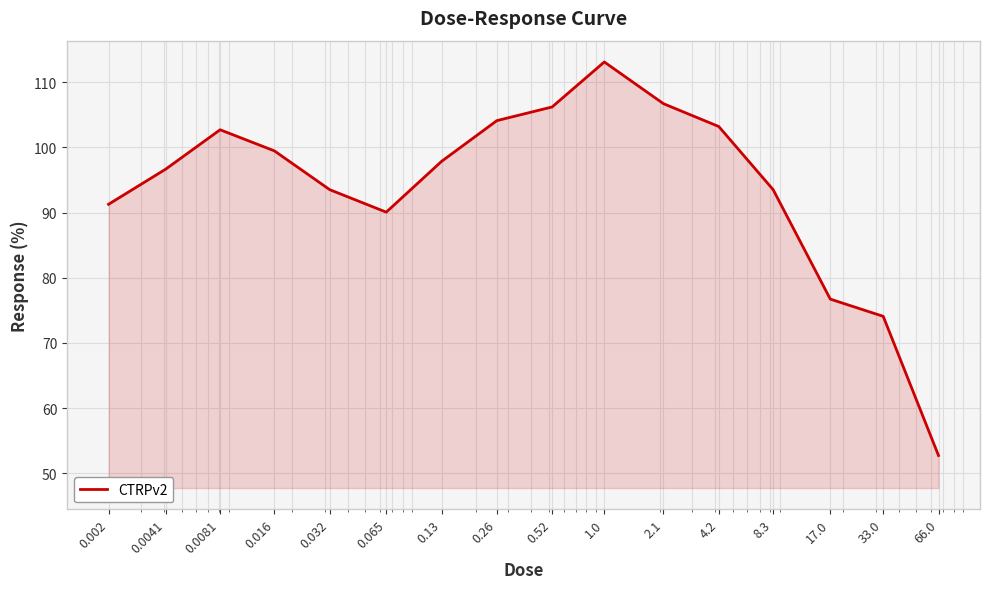

What is the greatest value displayed?

113.1